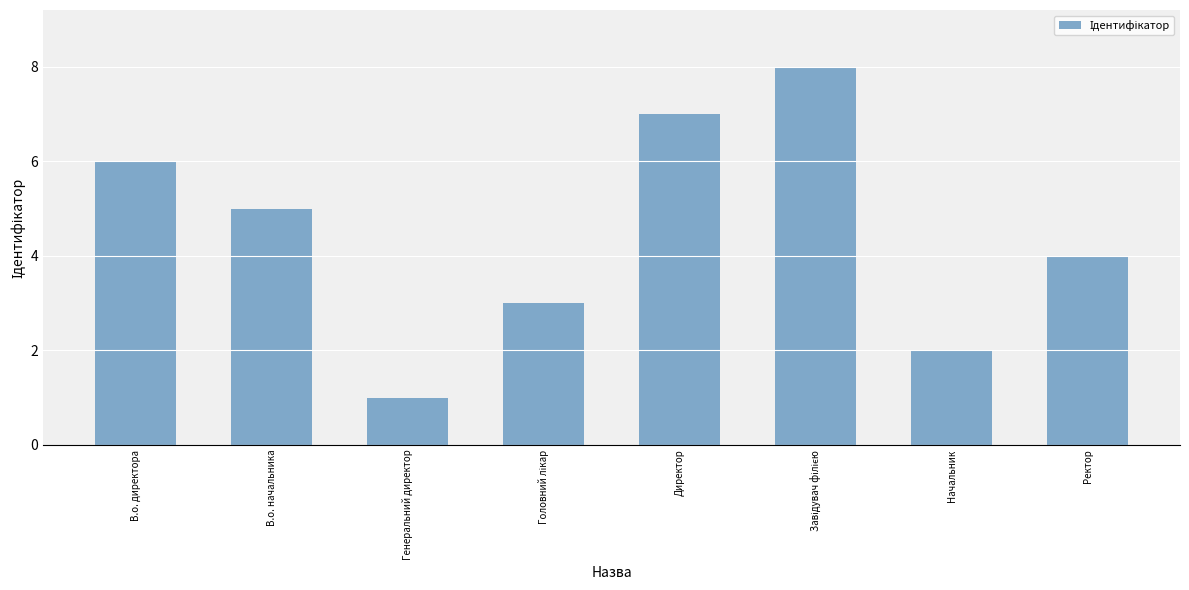

The value at В.о. директора is 9. True or false?

False